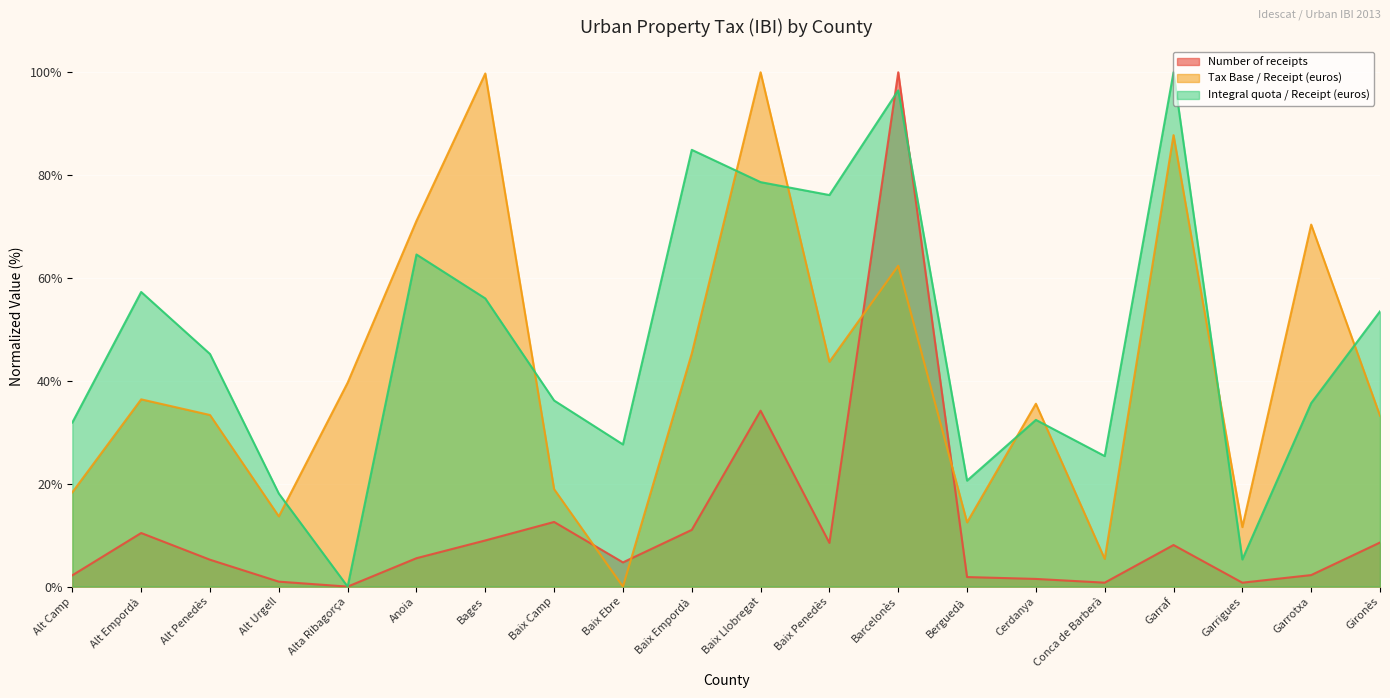

Reading left to right, what are all the values shown in this chart?

Number of receipts: Alt Camp=2.2	Alt Empordà=10.4	Alt Penedès=5.2	Alt Urgell=1.0	Alta Ribagorça=0.0	Anoia=5.5	Bages=9.0	Baix Camp=12.6	Baix Ebre=4.7	Baix Empordà=11.0	Baix Llobregat=34.2	Baix Penedès=8.5	Barcelonès=100.0	Berguedà=1.9	Cerdanya=1.5	Conca de Barberà=0.8	Garraf=8.1	Garrigues=0.8	Garrotxa=2.2	Gironès=8.6
Tax Base / Receipt (euros): Alt Camp=18.3	Alt Empordà=36.4	Alt Penedès=33.4	Alt Urgell=13.7	Alta Ribagorça=39.6	Anoia=71.1	Bages=99.8	Baix Camp=18.9	Baix Ebre=0.0	Baix Empordà=45.3	Baix Llobregat=100.0	Baix Penedès=43.7	Barcelonès=62.4	Berguedà=12.5	Cerdanya=35.6	Conca de Barberà=5.4	Garraf=87.8	Garrigues=11.6	Garrotxa=70.4	Gironès=33.2
Integral quota / Receipt (euros): Alt Camp=31.9	Alt Empordà=57.3	Alt Penedès=45.2	Alt Urgell=18.1	Alta Ribagorça=0.0	Anoia=64.6	Bages=56.0	Baix Camp=36.2	Baix Ebre=27.6	Baix Empordà=84.9	Baix Llobregat=78.6	Baix Penedès=76.1	Barcelonès=96.5	Berguedà=20.6	Cerdanya=32.4	Conca de Barberà=25.4	Garraf=100.0	Garrigues=5.3	Garrotxa=35.7	Gironès=53.5